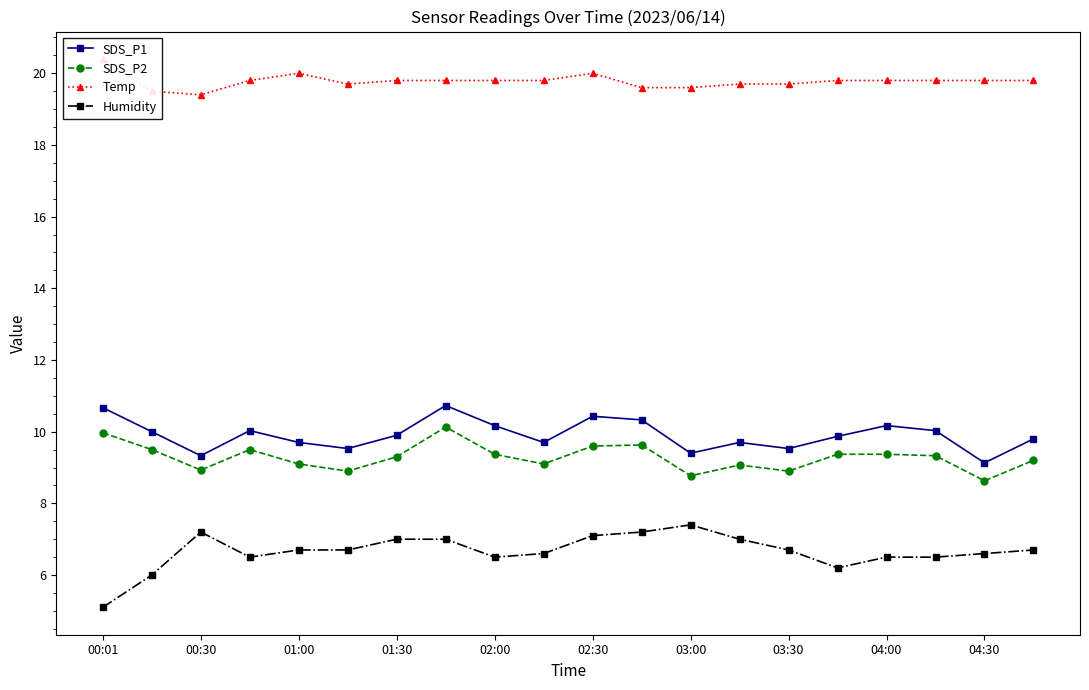

Is the value of SDS_P2 at 04:30 greater than the value of SDS_P1 at 03:30?

No